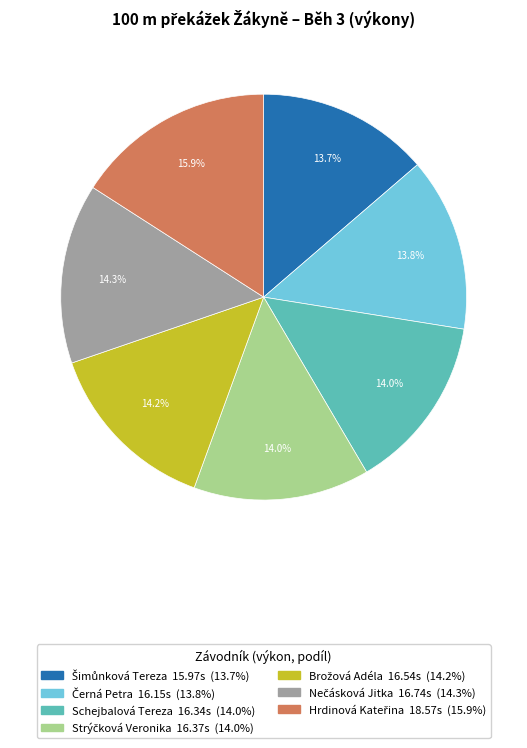

How much of the chart is everything except Schejbalová Tereza?

86.0%